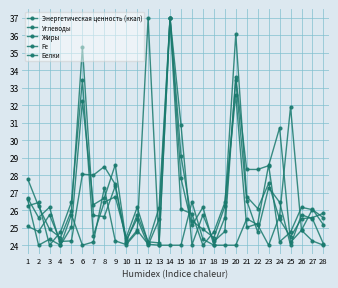

Rank the series by their maximum value, from highest to lowest.

Энергетическая ценность (ккал), Углеводы, Жиры, Fe, Белки